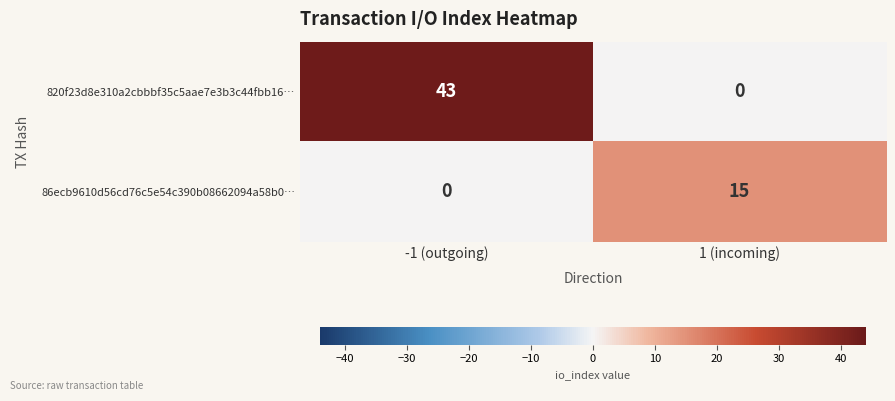

What is the difference between the highest and lowest values at 1 (incoming)?

15